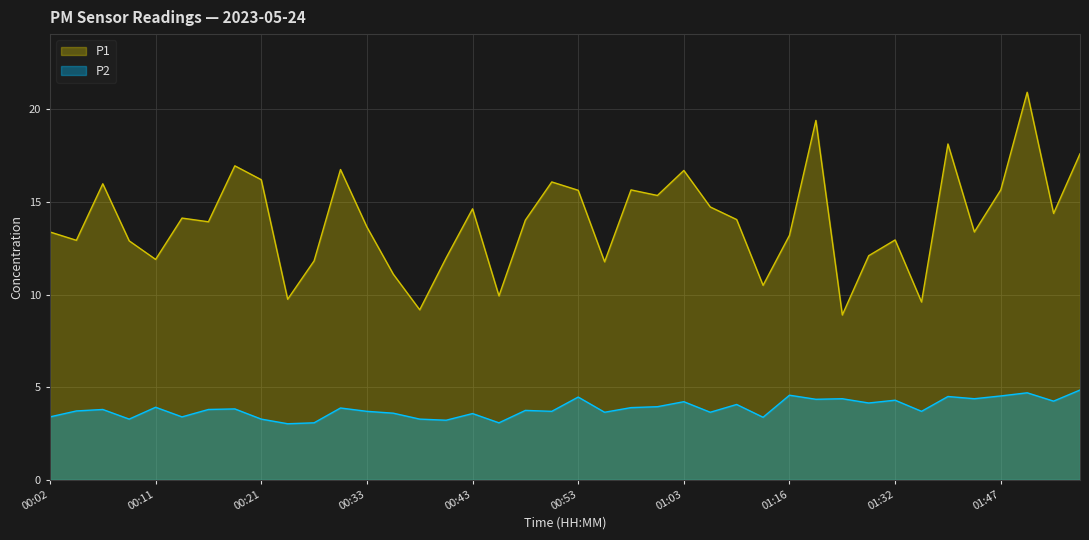

What is the value of the P1 point at the 24th from the left?

15.3